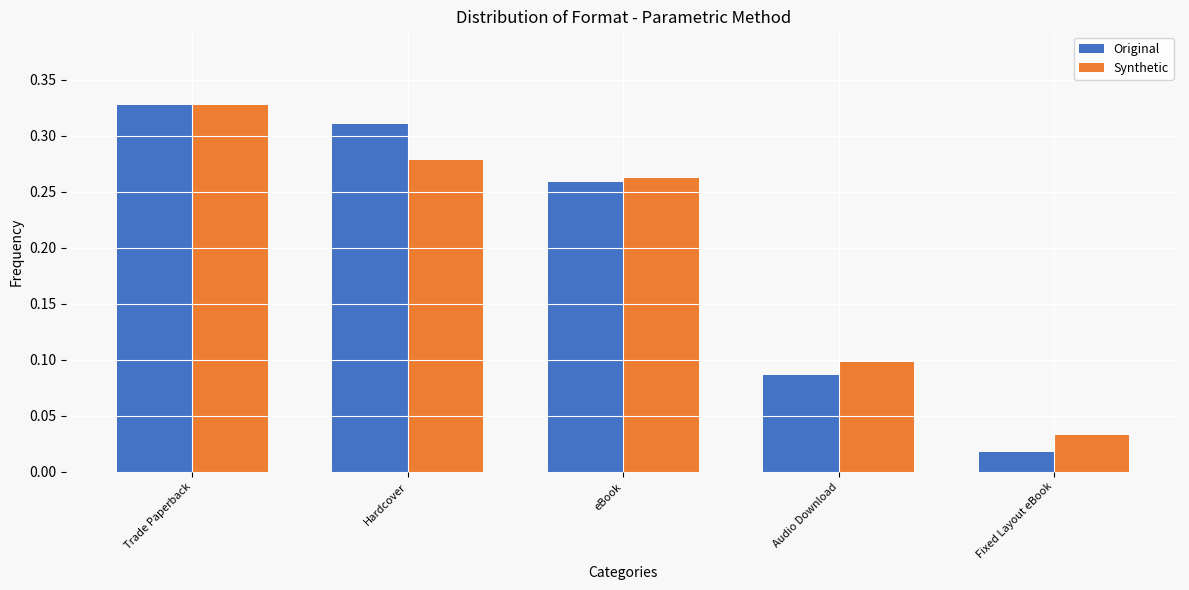

How many bars are there in total?

10